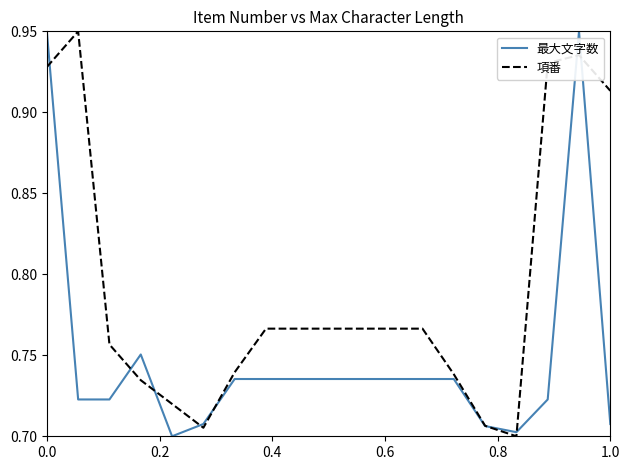

Which series has the largest total across all categories?

項番